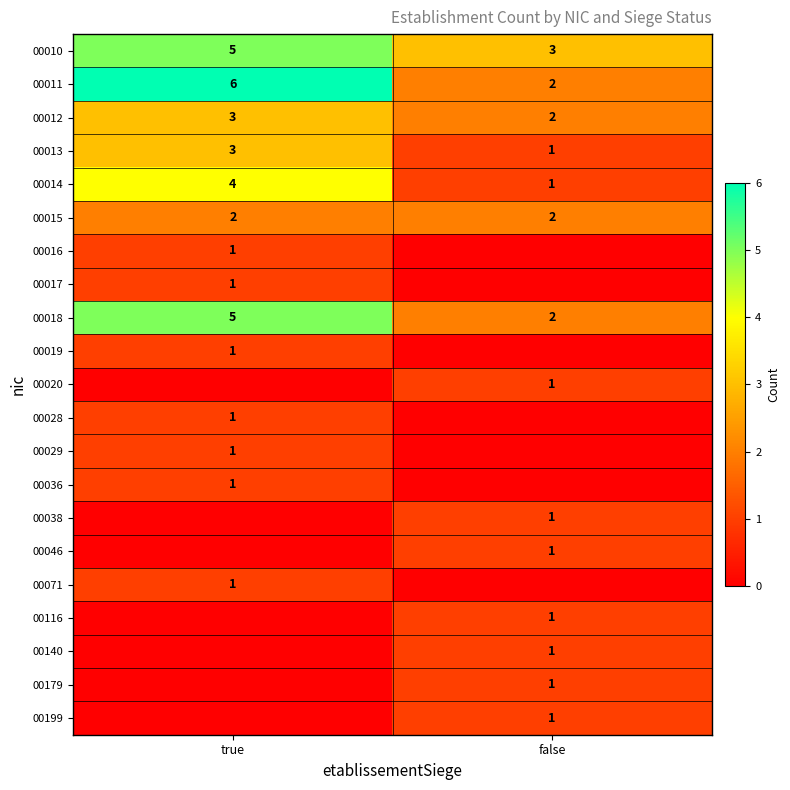

At which category is the sum across all series the highest?

true